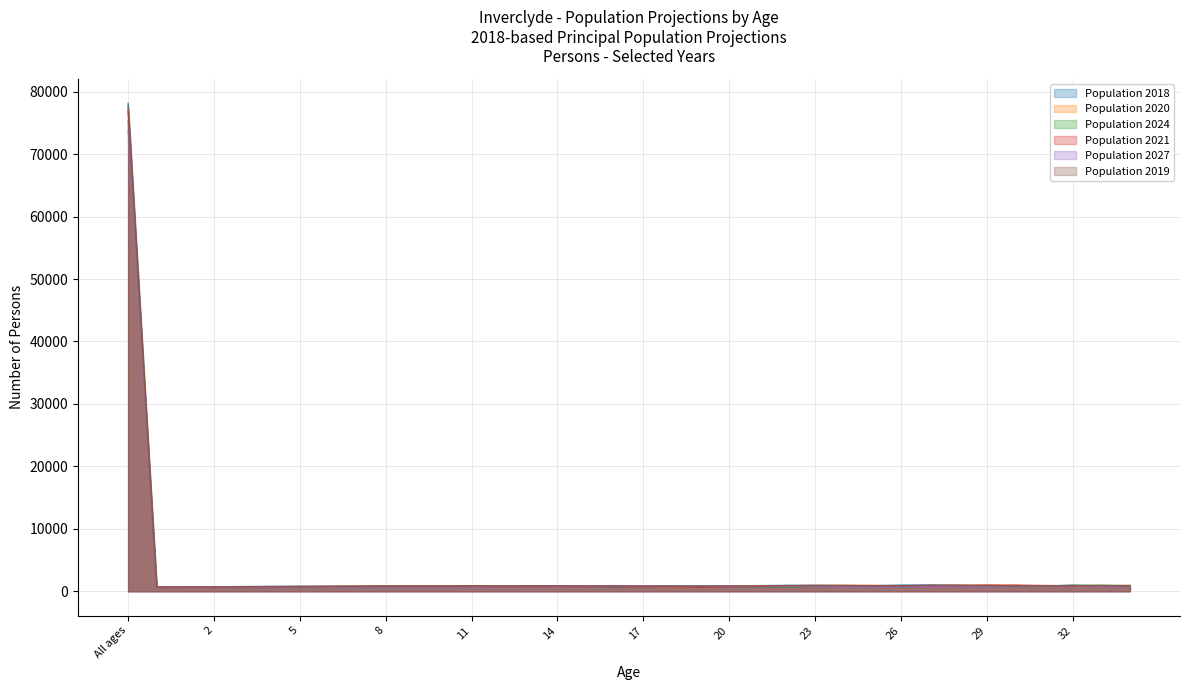

Rank the categories by Population 2021 value from highest to lowest.

All ages, 30, 29, 31, 25, 22, 26, 24, 33, 13, 16, 34, 32, 27, 11, 17, 14, 28, 10, 23, 15, 21, 8, 12, 9, 18, 7, 6, 20, 5, 4, 19, 1, 3, 2, 0